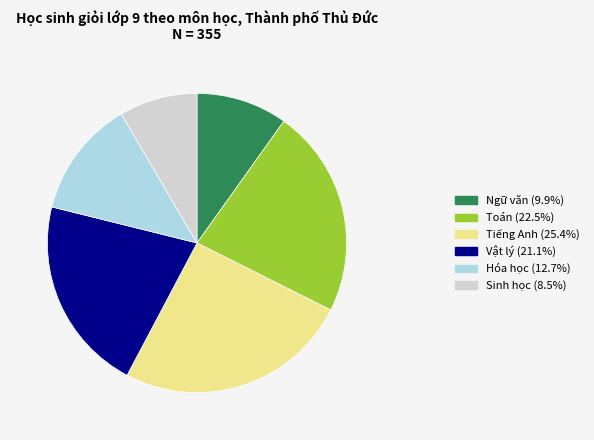

Is there any slice that represents more than half of the pie?

No